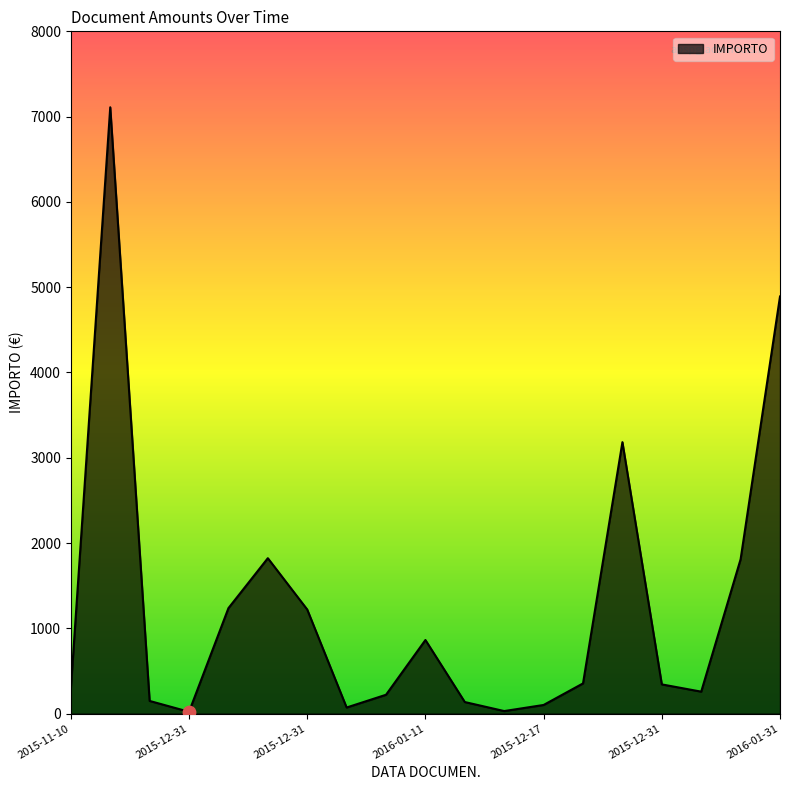

What is the greatest value displayed?

7109.5